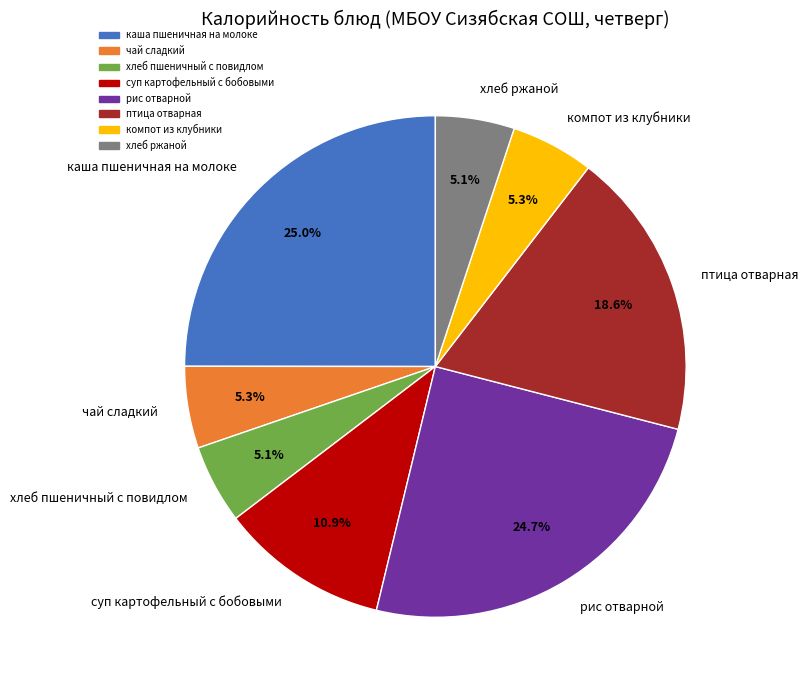

Approximately how many times larger is the value at чай сладкий compared to суп картофельный с бобовыми?

0.5